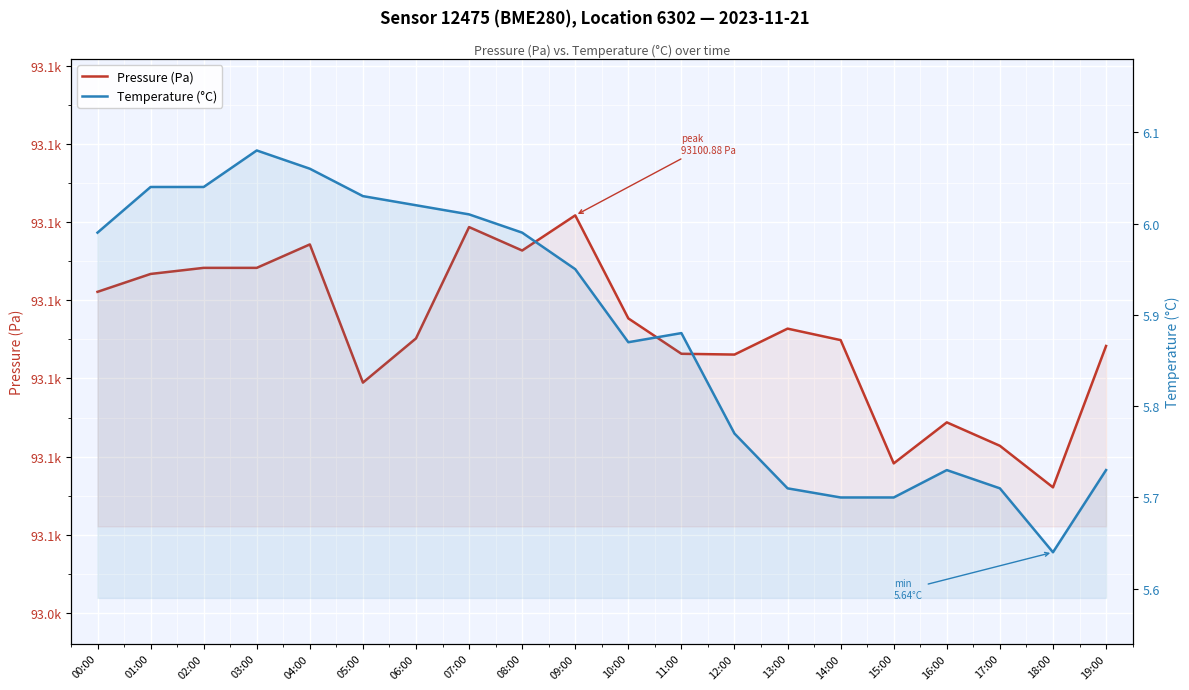

True or false: Temperature (°C) and Pressure (Pa) cross at least once.

False